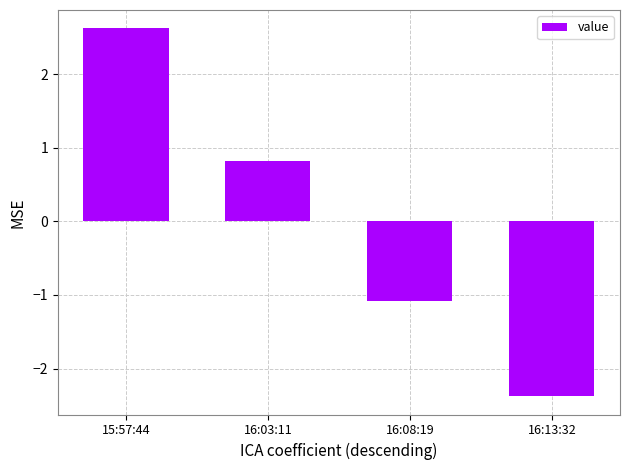

What is the greatest value displayed?

2.6